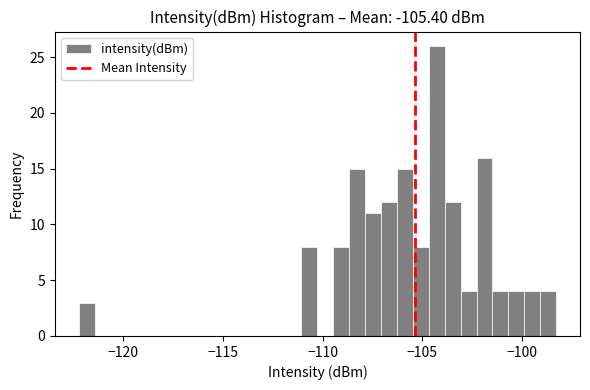

Read against the x-axis, roughly where is the centre of the tallest bar?

-104.5